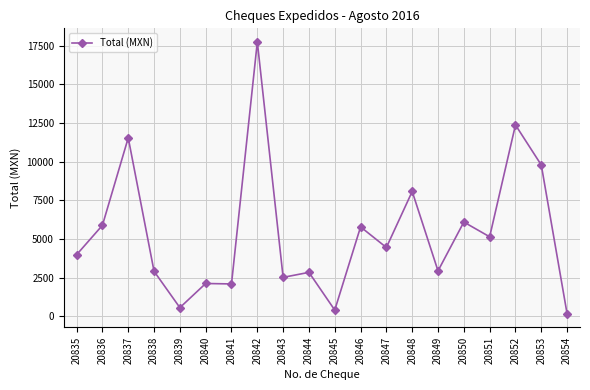

Between 20843 and 20851, which is larger?

20851